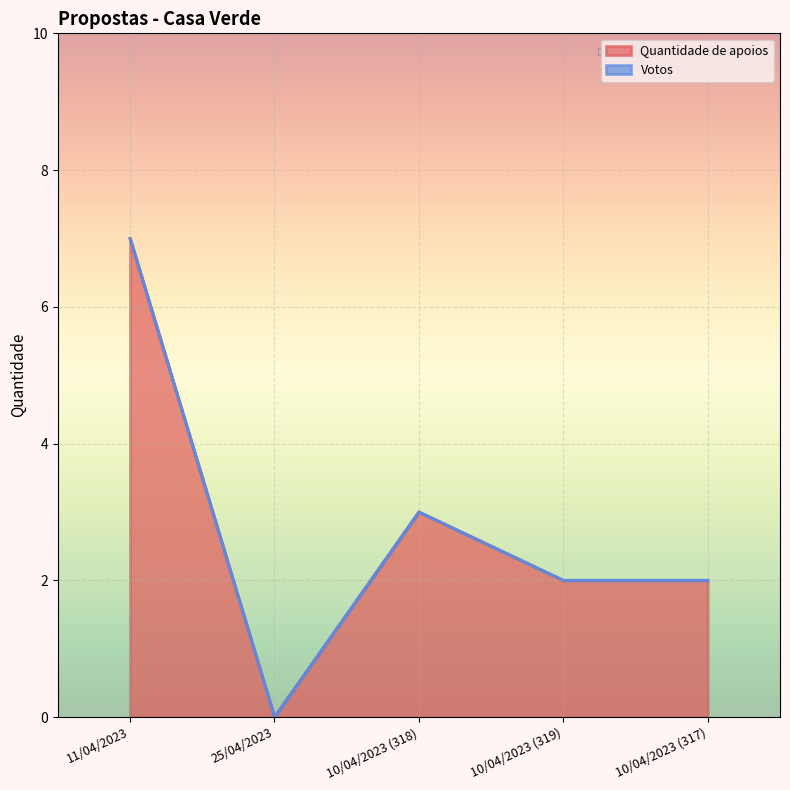

Reading right to left, list all the values displayed in this chart.

10/04/2023 (317)=2	10/04/2023 (319)=2	10/04/2023 (318)=3	25/04/2023=0	11/04/2023=7